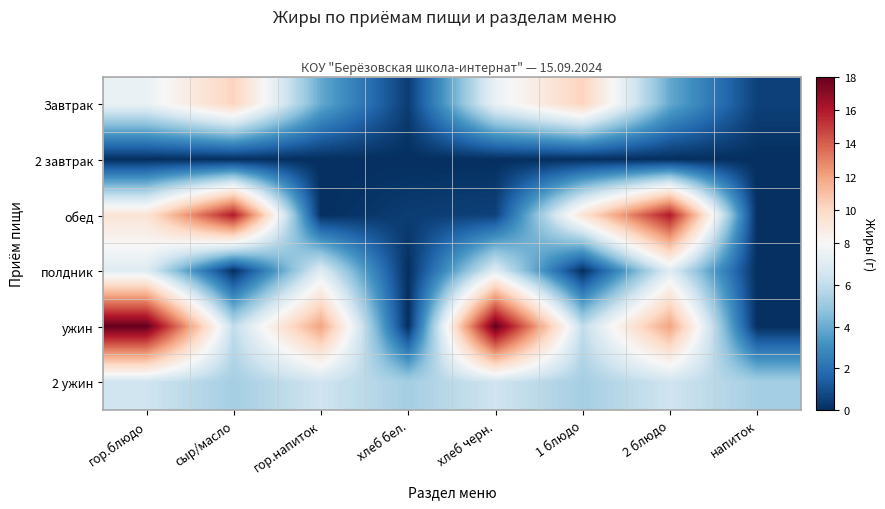

Reading left to right, extract all data points from this chart.

Завтрак: гор.блюдо=7.5	сыр/масло=10.2	гор.напиток=3.9	хлеб бел.=0.4	хлеб черн.=7.5	1 блюдо=10.2	2 блюдо=3.9	напиток=0.5
2 завтрак: гор.блюдо=0.0	сыр/масло=0.0	гор.напиток=0.0	хлеб бел.=0.0	хлеб черн.=0.0	1 блюдо=0.0	2 блюдо=0.0	напиток=0.0
обед: гор.блюдо=9.3	сыр/масло=16.0	гор.напиток=0.0	хлеб бел.=0.4	хлеб черн.=0.6	1 блюдо=9.3	2 блюдо=16.0	напиток=0.0
полдник: гор.блюдо=7.0	сыр/масло=0.0	гор.напиток=7.0	хлеб бел.=0.0	хлеб черн.=7.0	1 блюдо=0.0	2 блюдо=7.0	напиток=0.0
ужин: гор.блюдо=18.0	сыр/масло=6.0	гор.напиток=12.0	хлеб бел.=0.0	хлеб черн.=18.0	1 блюдо=6.0	2 блюдо=12.0	напиток=0.0
2 ужин: гор.блюдо=6.4	сыр/масло=5.3	гор.напиток=6.4	хлеб бел.=5.3	хлеб черн.=6.4	1 блюдо=5.3	2 блюдо=6.4	напиток=5.3